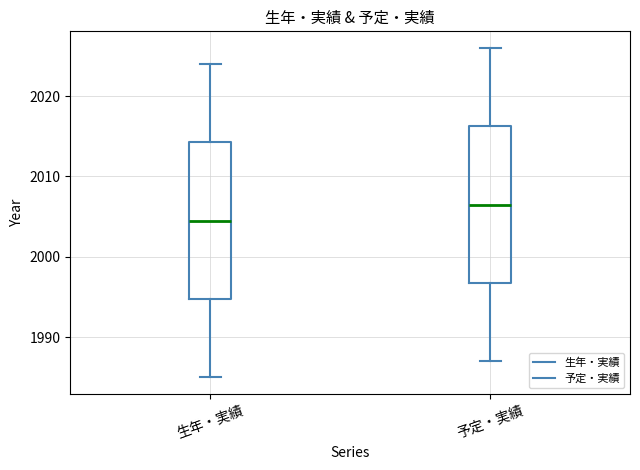

Reading left to right, read every box against the y-axis: the position of its median line, the range the box covers, and the ends of its whiskers. The values are not printed on the chart, so give them approximately, as read against the axis.

生年・実績: median 2005, box 1995 to 2014, whiskers 1985 to 2024
予定・実績: median 2007, box 1997 to 2016, whiskers 1987 to 2026